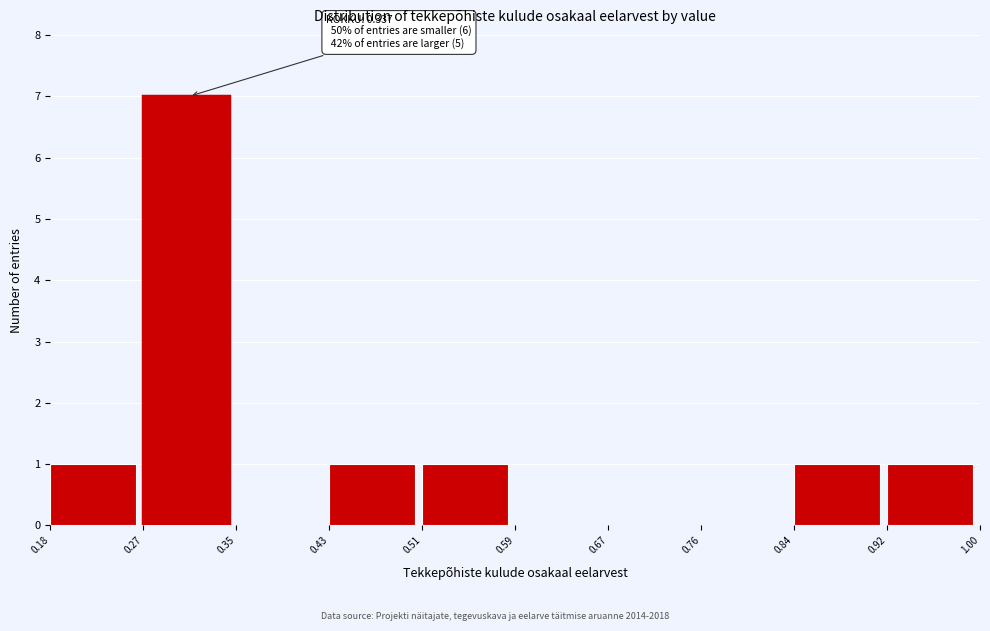

Which range on the x-axis has the tallest bar?

0.27 to 0.35